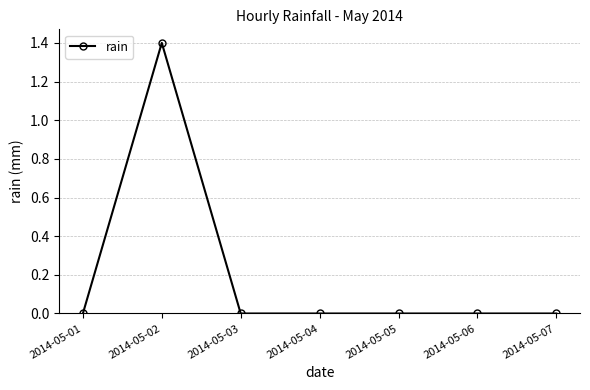

What is the maximum value shown in the chart?

1.4